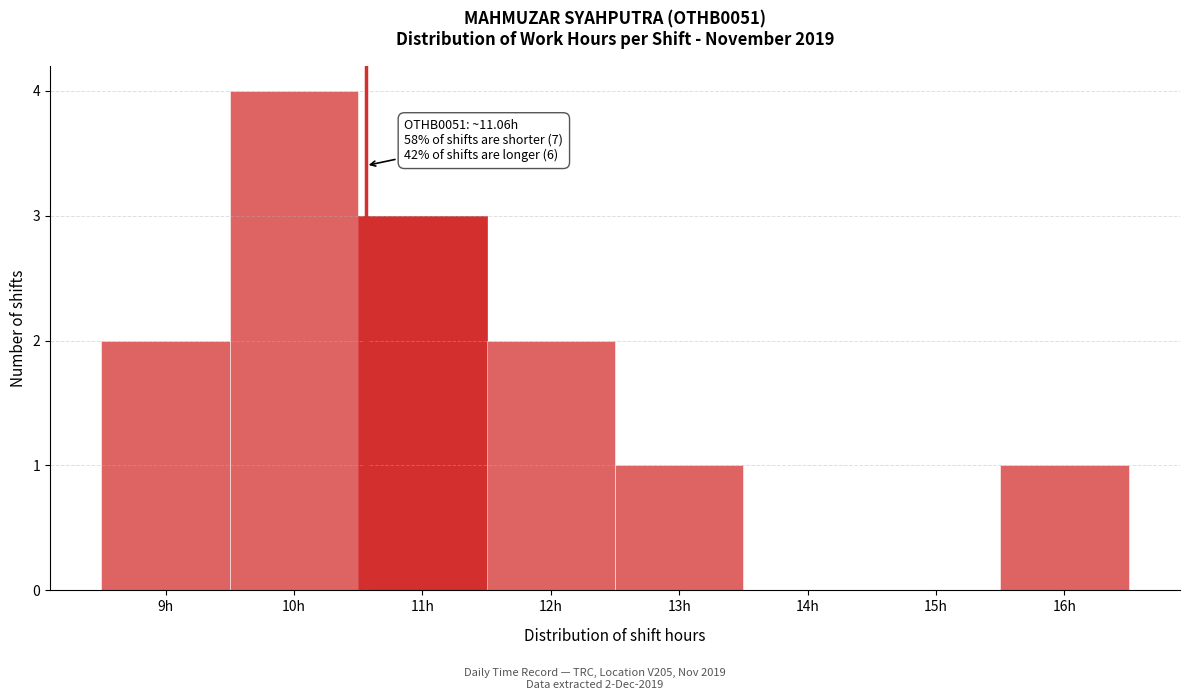

Reading left to right, transcribe all the data shown in this chart.

9h=2	10h=4	11h=3	12h=2	13h=1	14h=0	15h=0	16h=1